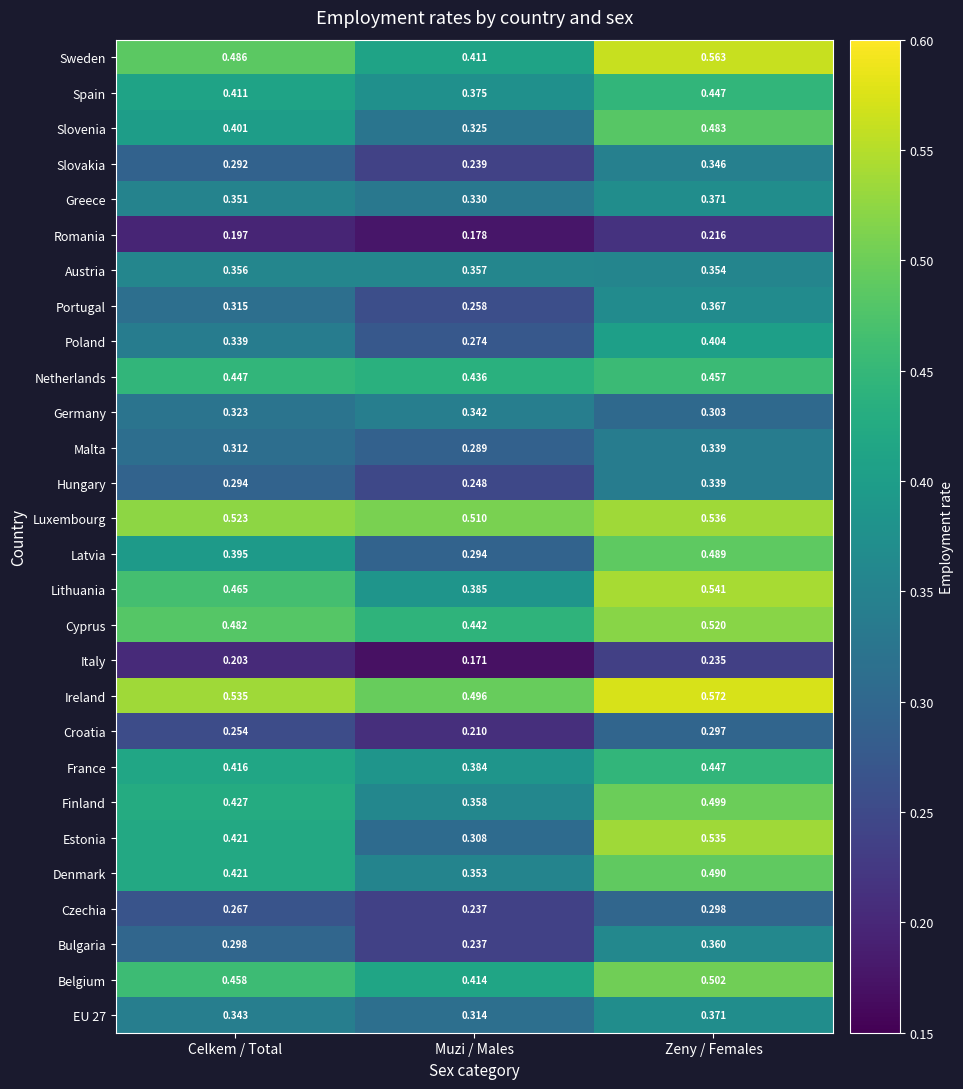

Which series has the largest range (max minus min)?

Estonia